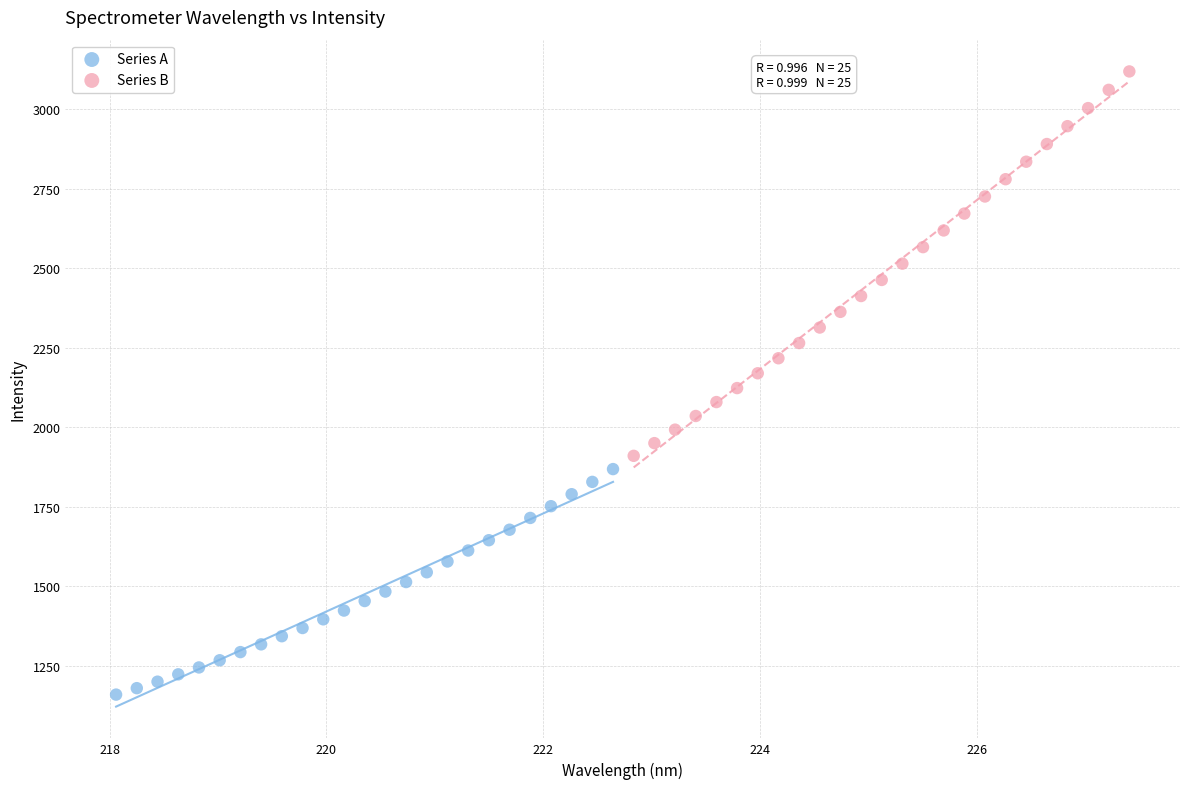

Which series reaches the minimum Y coordinate?

Series A